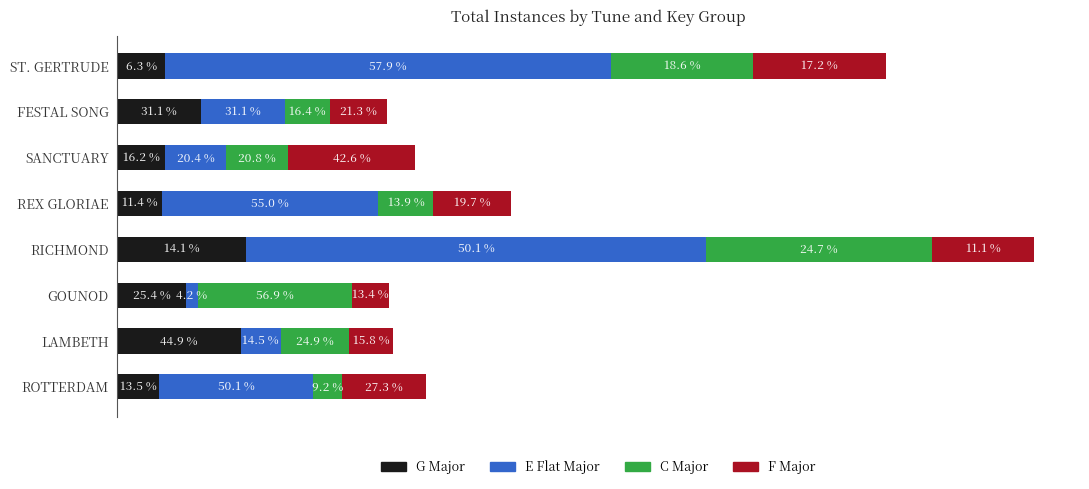

Are the bars horizontal?

Yes